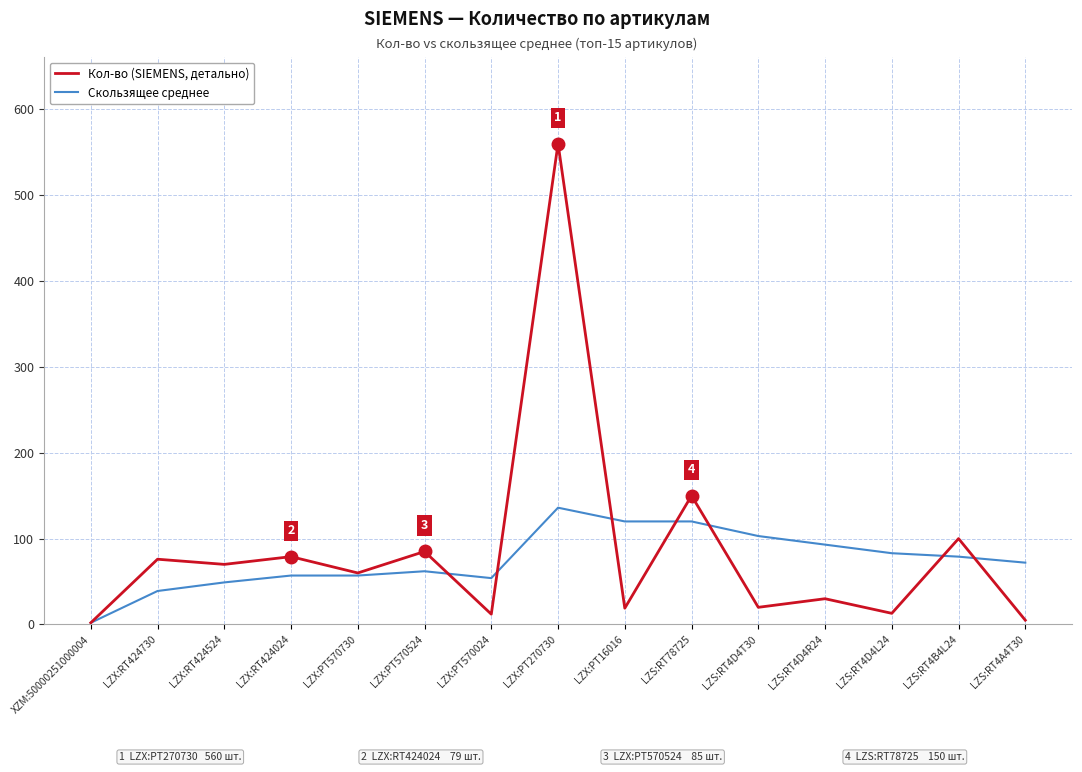

The value of Скользящее среднее at LZS:RT4B4L24 is 37. True or false?

False